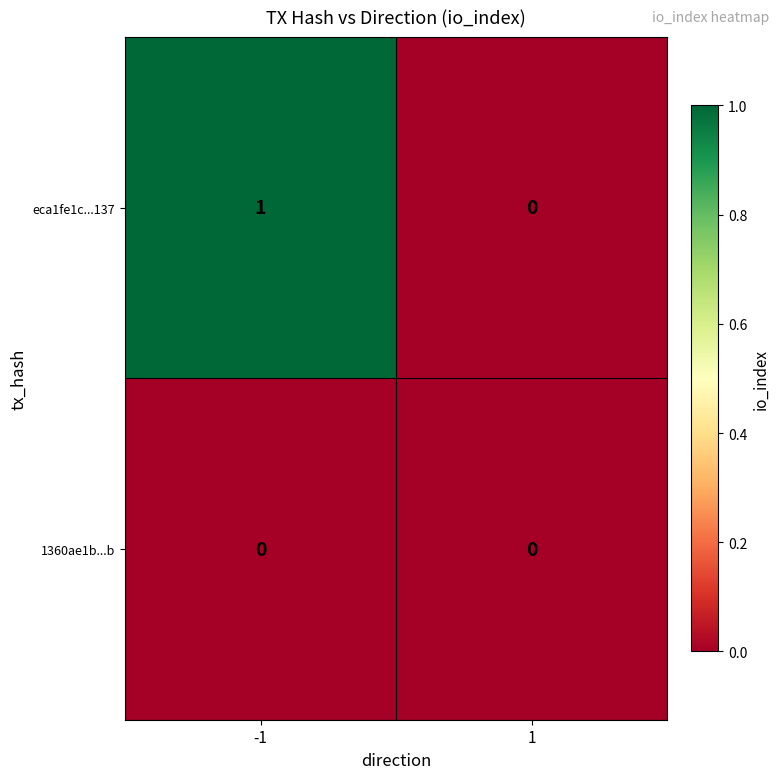

Is the value of 1360ae1b...b at 1 greater than the value of eca1fe1c...137 at -1?

No